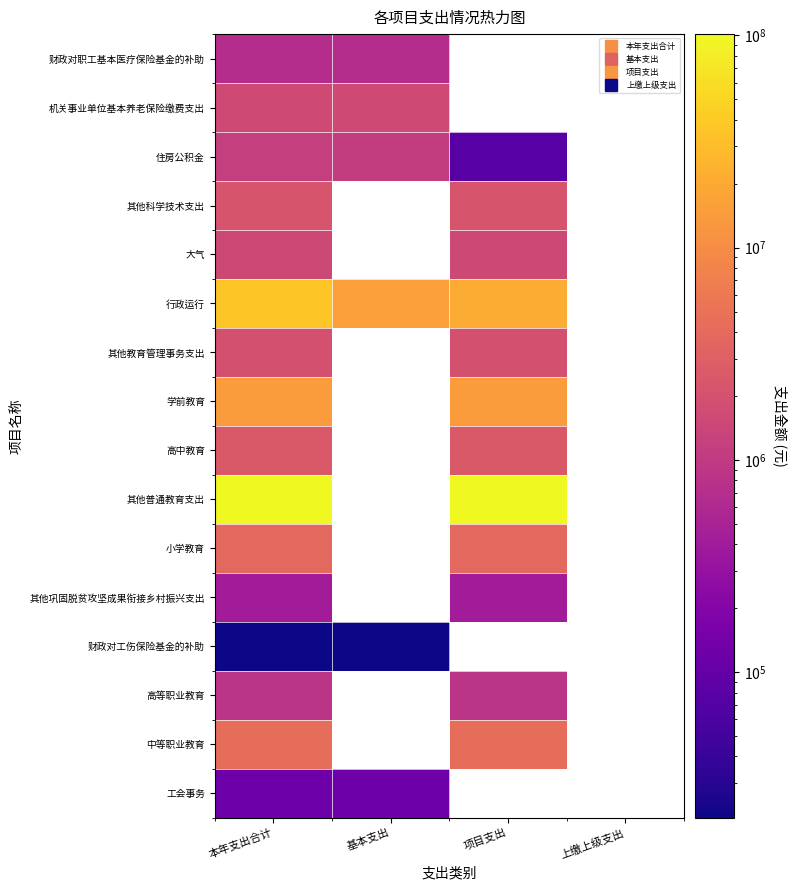

The value of 高等职业教育 at 本年支出合计 is 1120458.4. True or false?

False